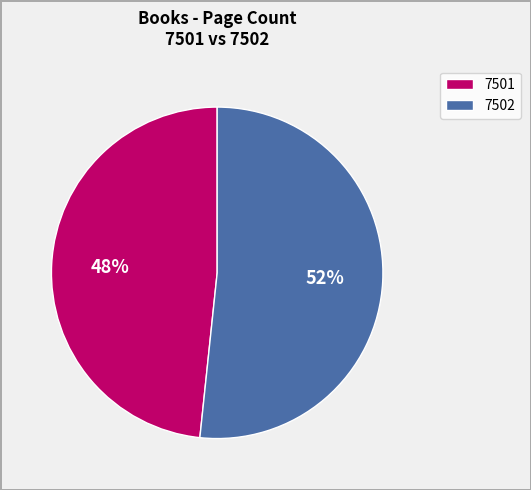

Do 7502 and 7501 together represent more than half of the pie?

Yes